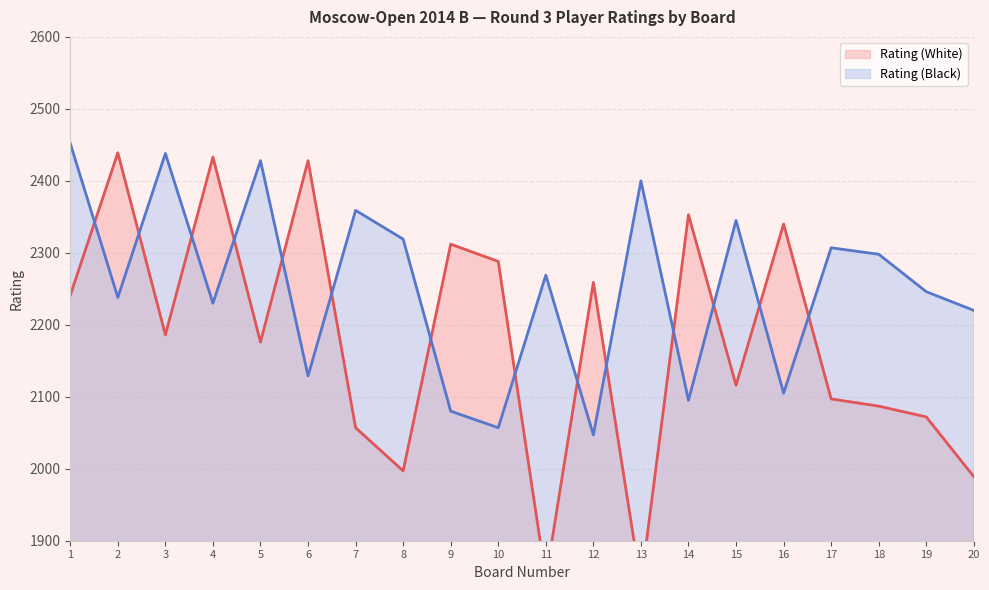

Rank the series by their average value, from lowest to highest.

Rating (White), Rating (Black)